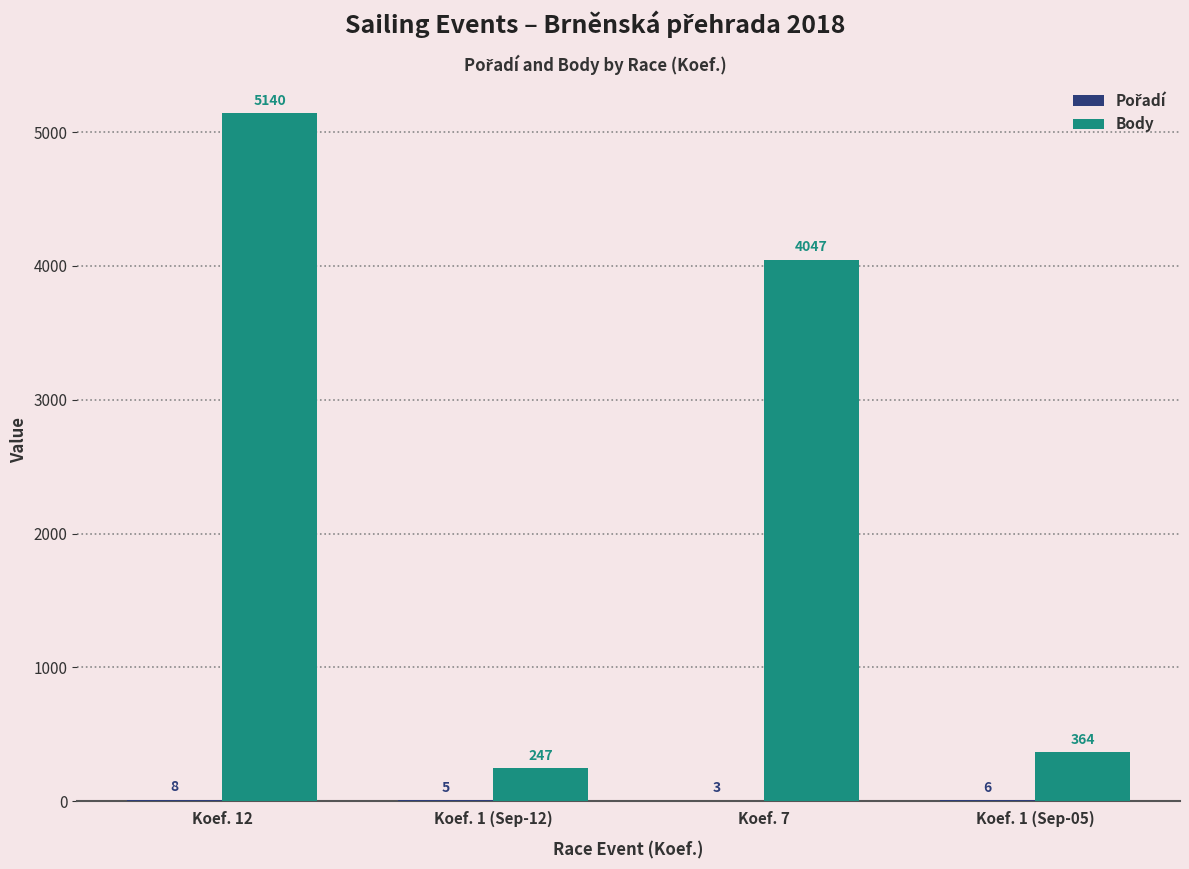

Is it true that Body equals 5140 at Koef. 12?

True